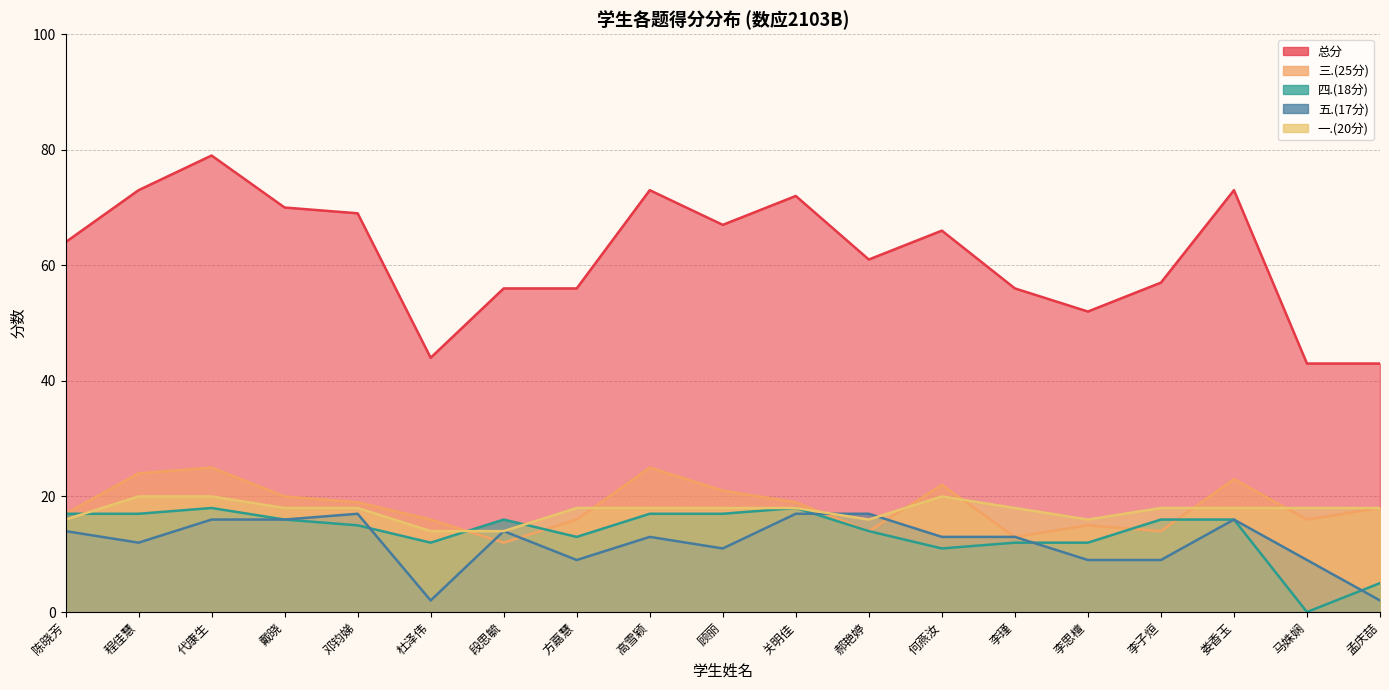

How many lines are shown in the chart?

5